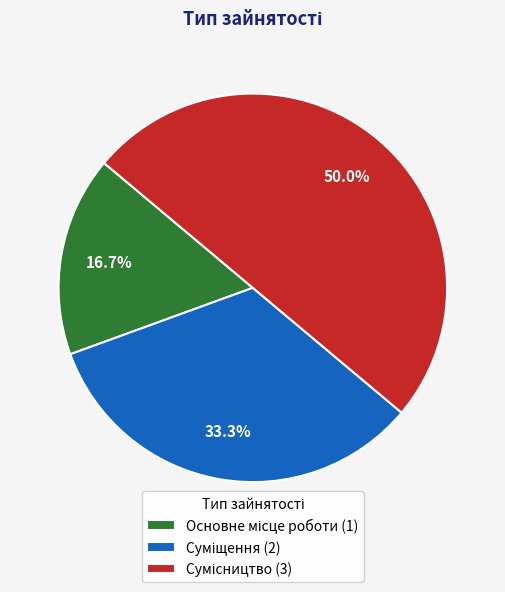

Which category has the biggest portion of the pie?

Сумісництво